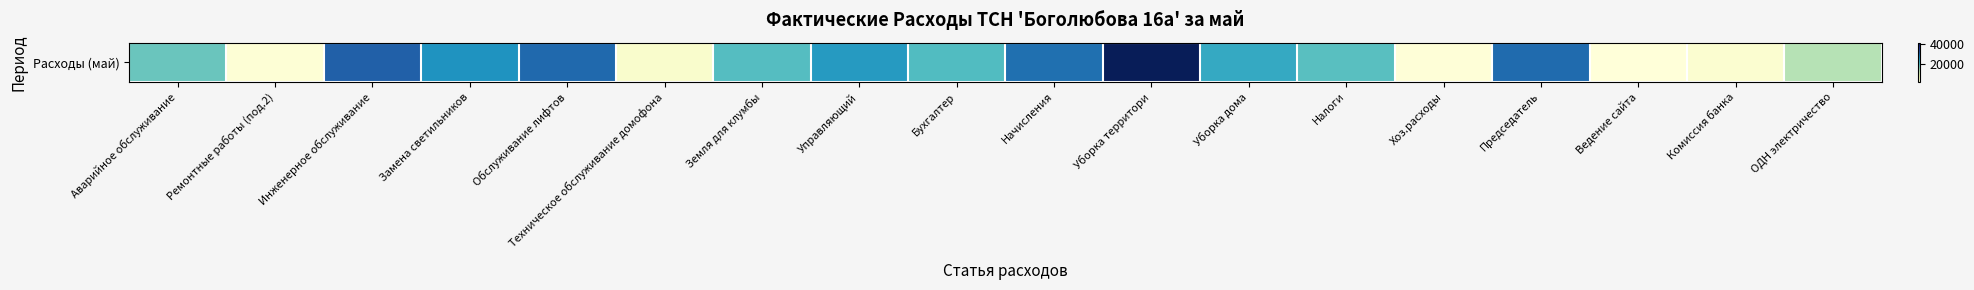

Is it true that the value at Бухгалтер is 35904.9?

False